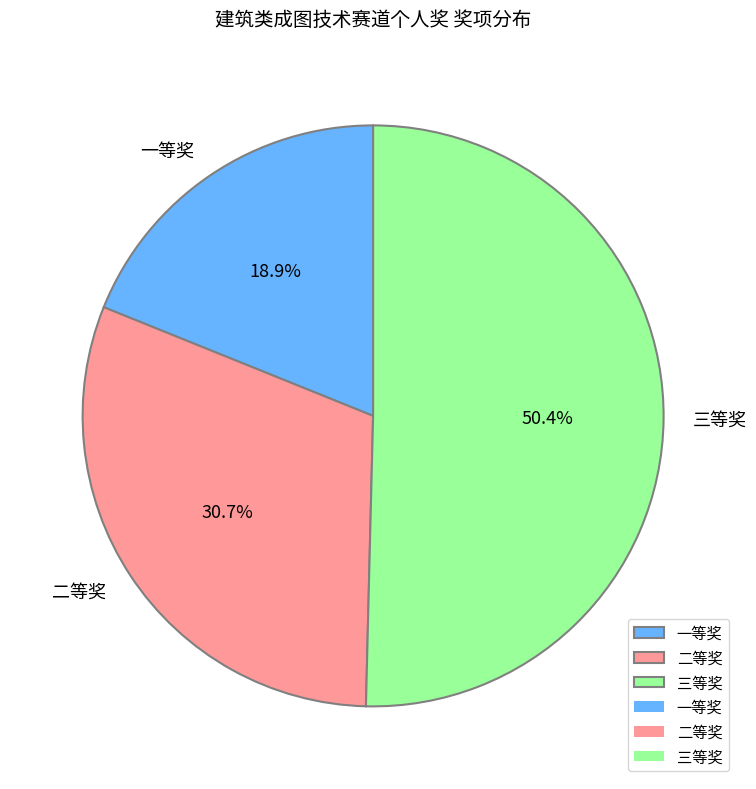

Is 一等奖 the majority of the pie?

No